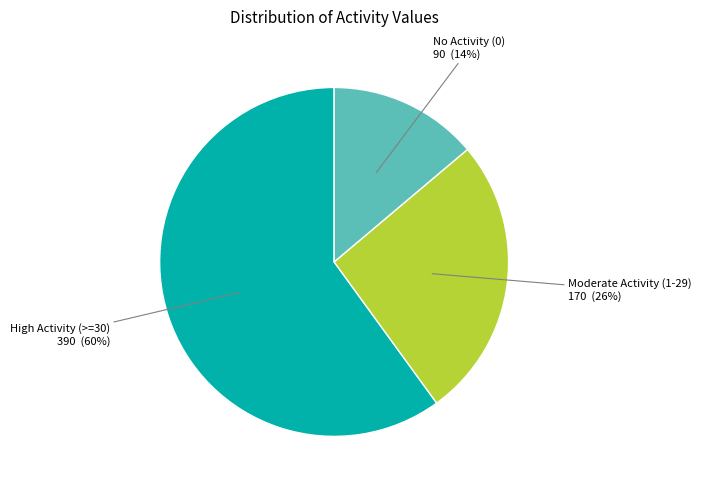

To the nearest percent, what is the difference between the largest and smallest slice percentages?

46%